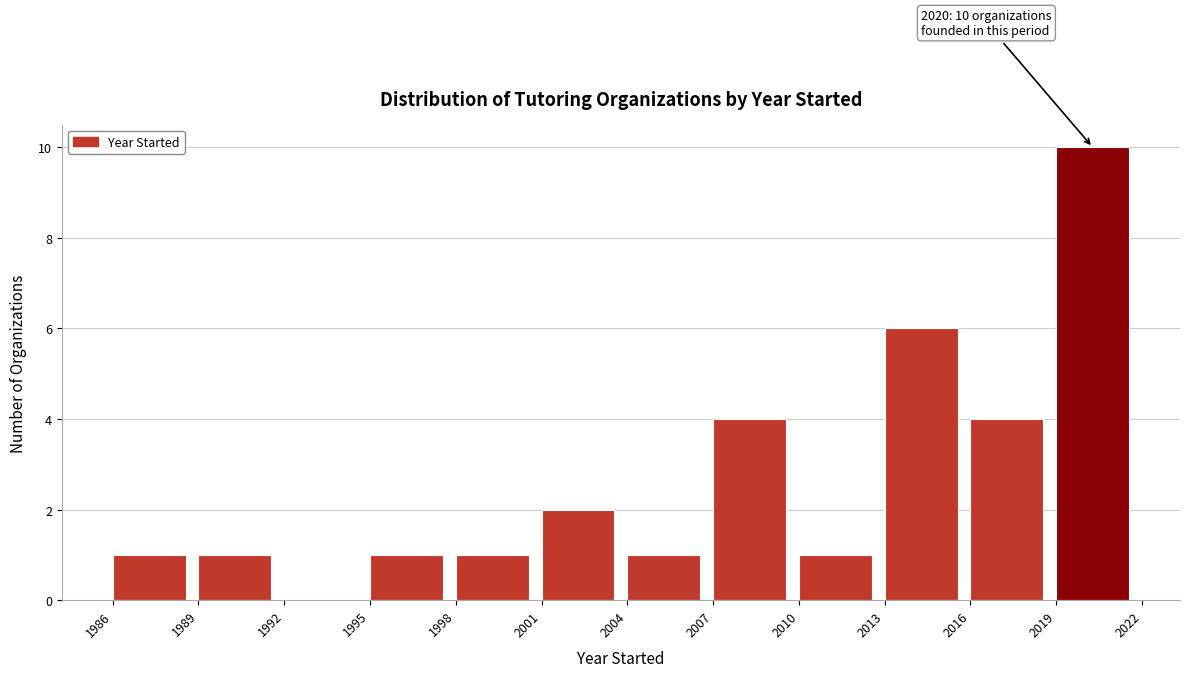

Over which range of the x-axis is the bar tallest?

2019 to 2022